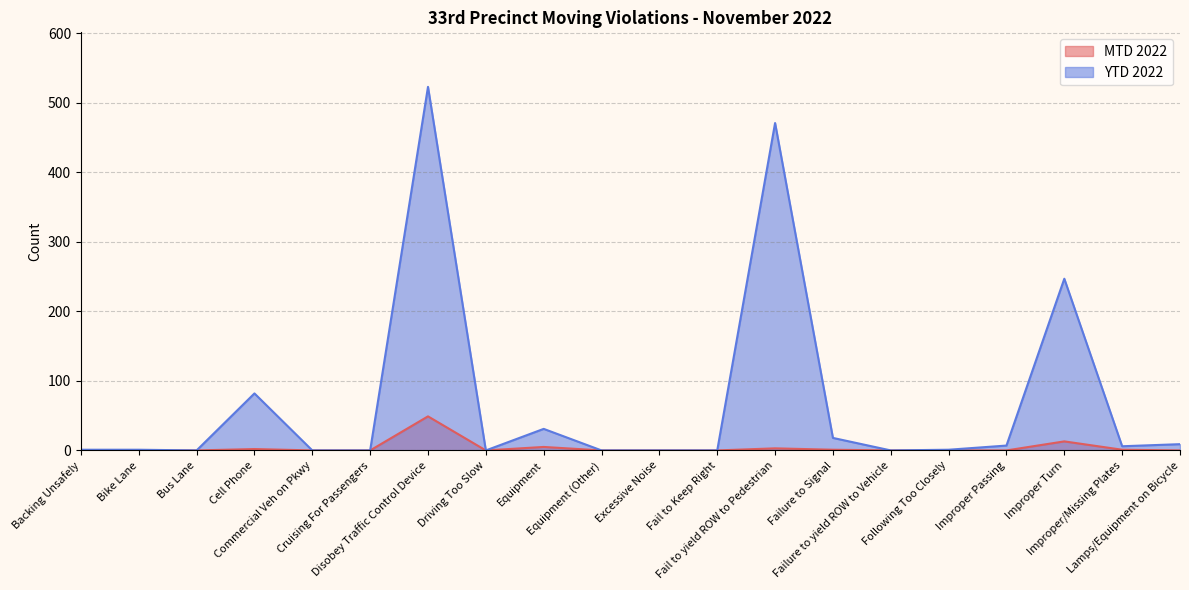

At how many categories does at least one series exceed 443?

2